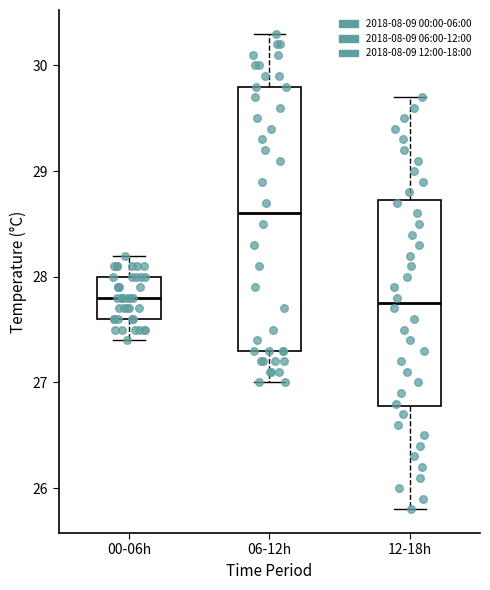

Where is the lower edge of the box for 12-18h on the y-axis? The values are not printed on the chart, so give them approximately, as read against the axis.

26.8